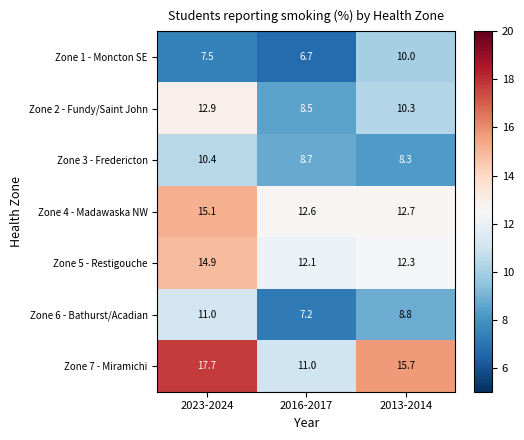

Where is Zone 3 - Fredericton nearest to the value 9?

2016-2017